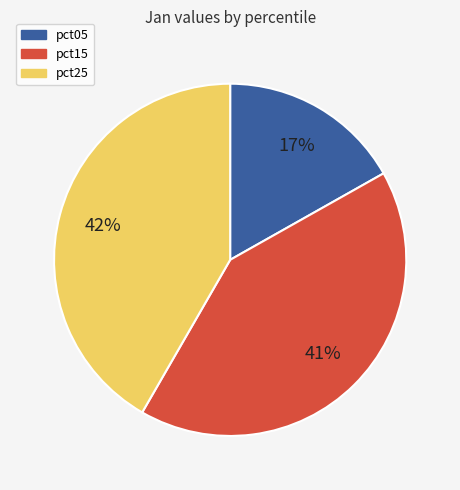

Does any single category account for the majority?

No